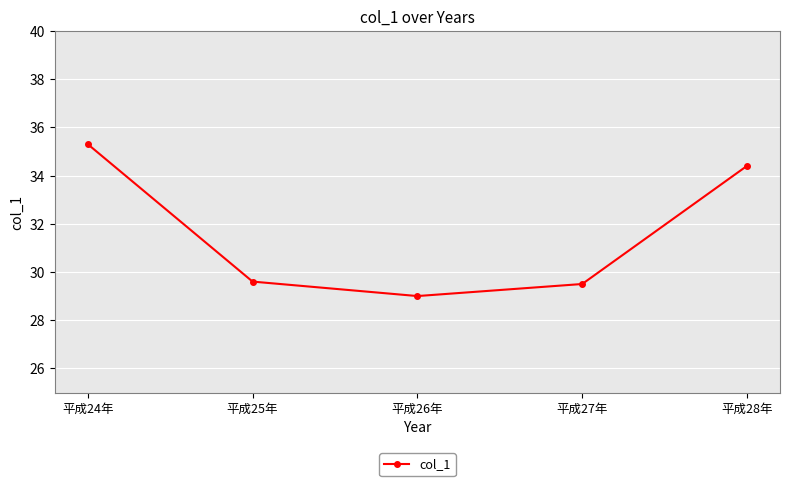

What is the ratio of the value at 平成24年 to the value at 平成28年?

1.0